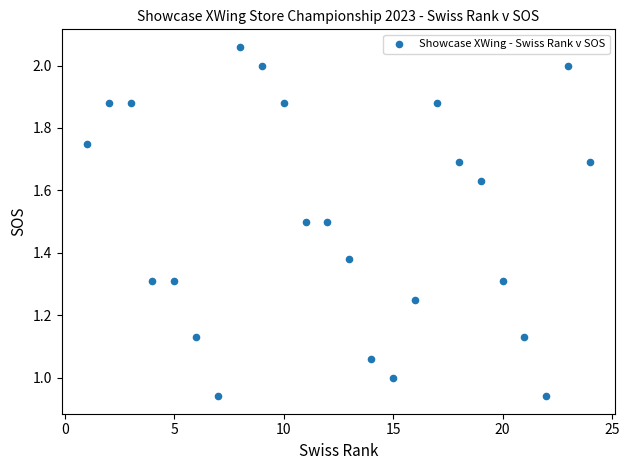

What is the range of X values (max minus min)?

23.0